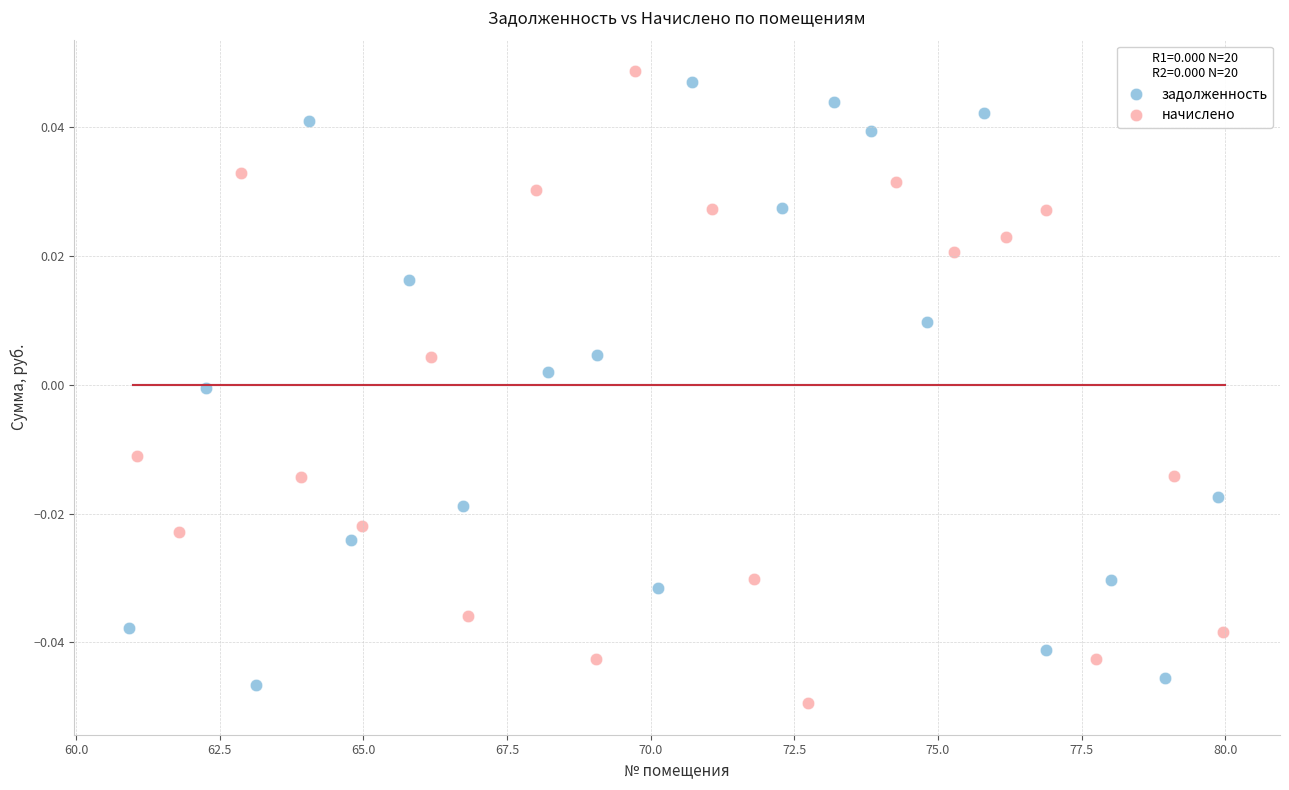

Which series contains the lowest Y value?

начислено